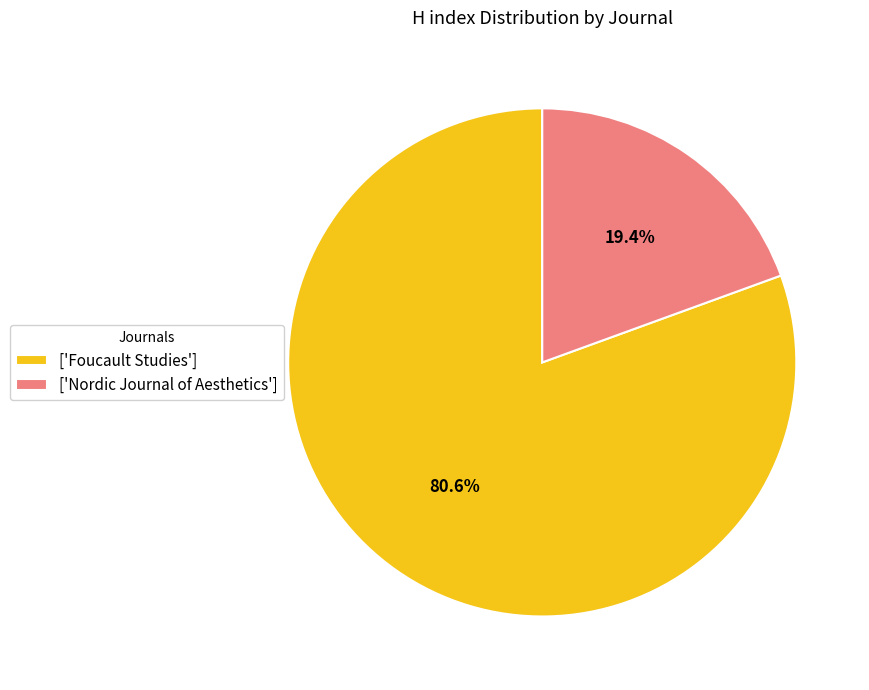

To the nearest percent, what is the average slice percentage?

50%